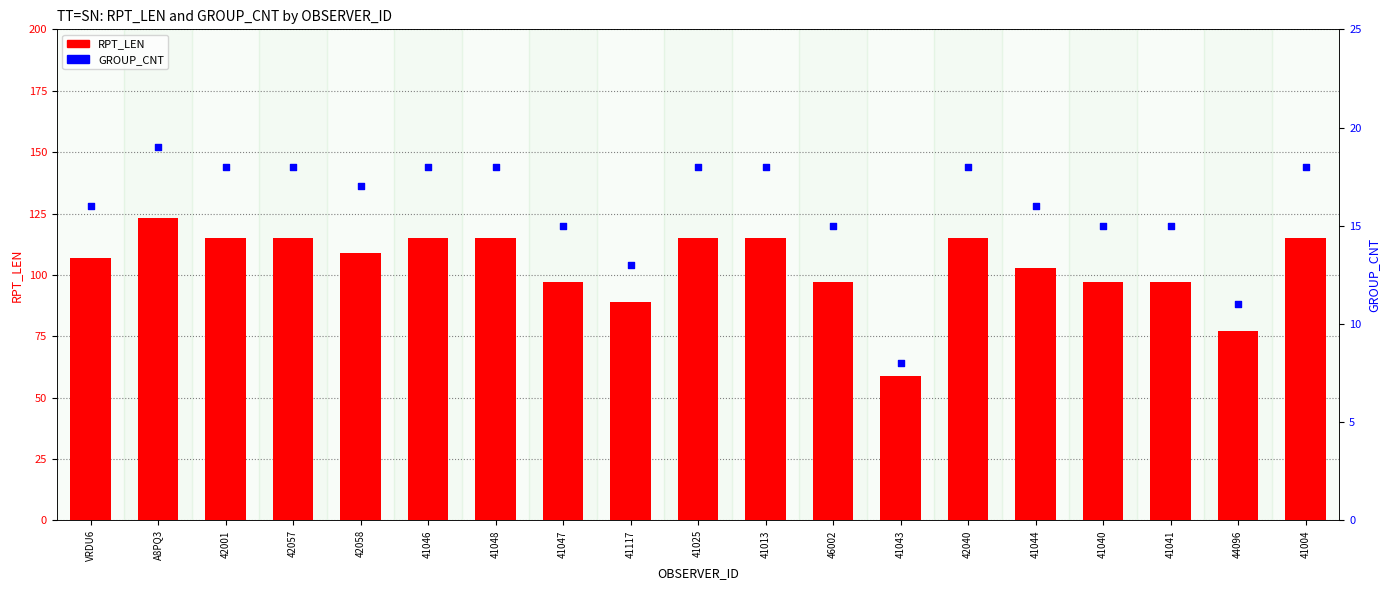

Which series contains the highest Y value?

RPT_LEN